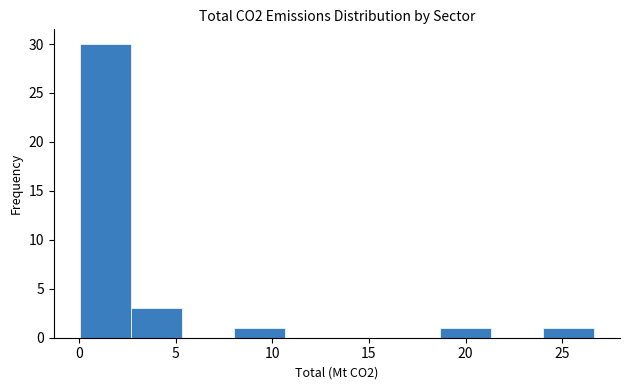

Reading left to right, list every bar in this chart as the range it spans on the x-axis followed by its height. Neither the bar edges nor the heights are printed on the chart, so give them approximately, as read against the axes.

0.0 to 2.5: 30
2.5 to 5.5: 3
5.5 to 8.0: 0
8.0 to 10.5: 1
10.5 to 13.5: 0
13.5 to 16.0: 0
16.0 to 18.5: 0
18.5 to 21.5: 1
21.5 to 24.0: 0
24.0 to 26.5: 1